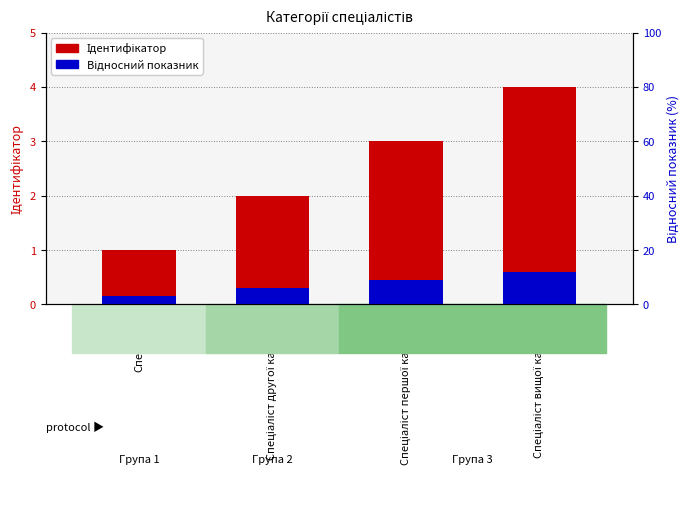

What is the total value across all series at Спеціаліст другої категорії?

2.3